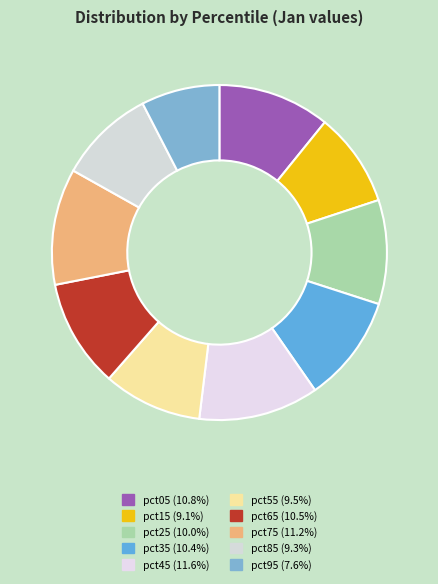

Count the number of slices in the pie.

10